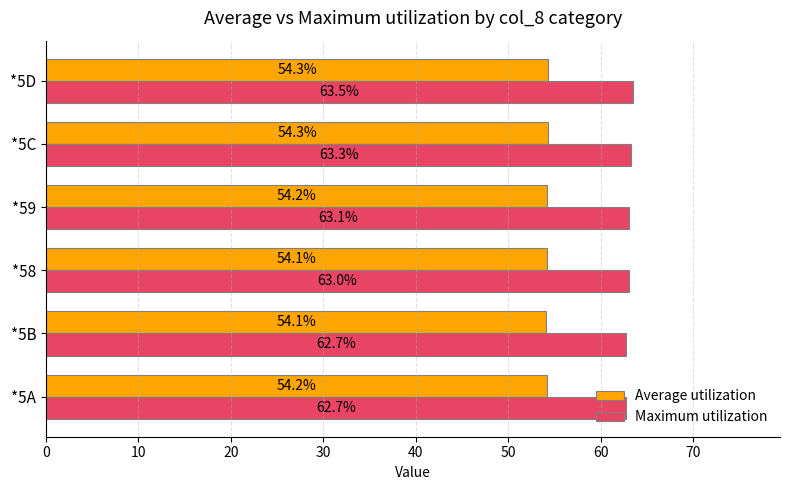

What is the difference between the highest and lowest values at *5A?

8.5